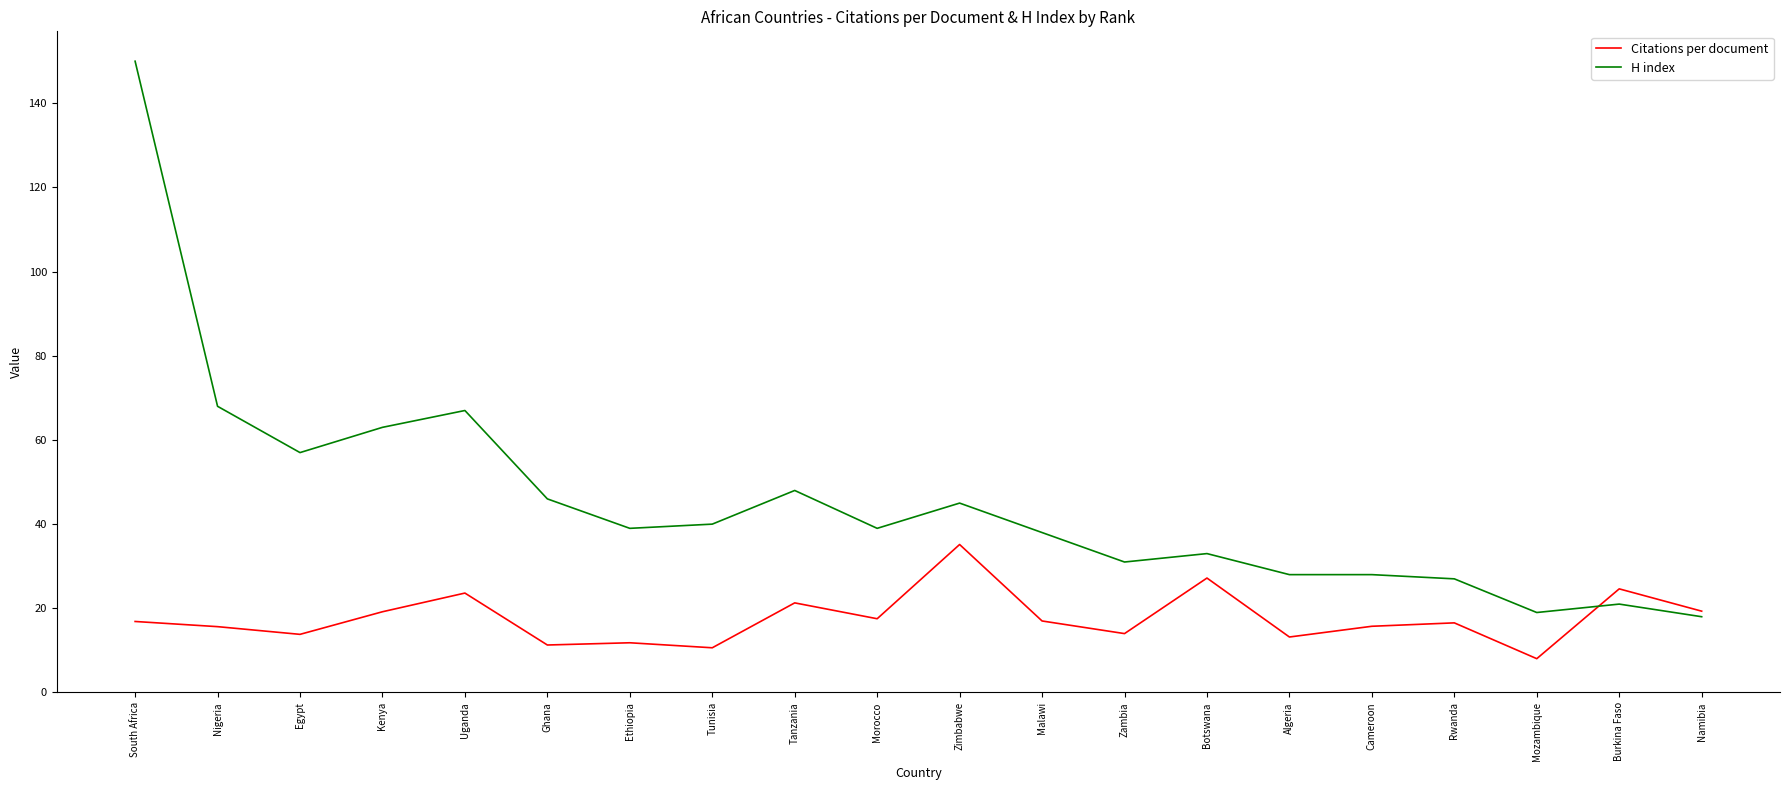

At which category is the sum across all series the highest?

South Africa